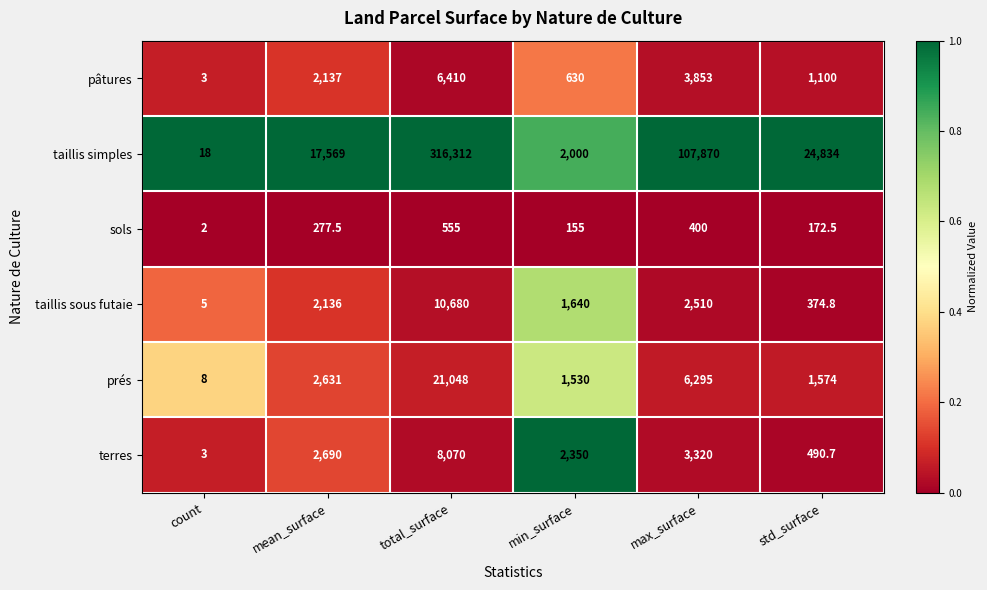

At which label is taillis sous futaie closest to 5342?

max_surface